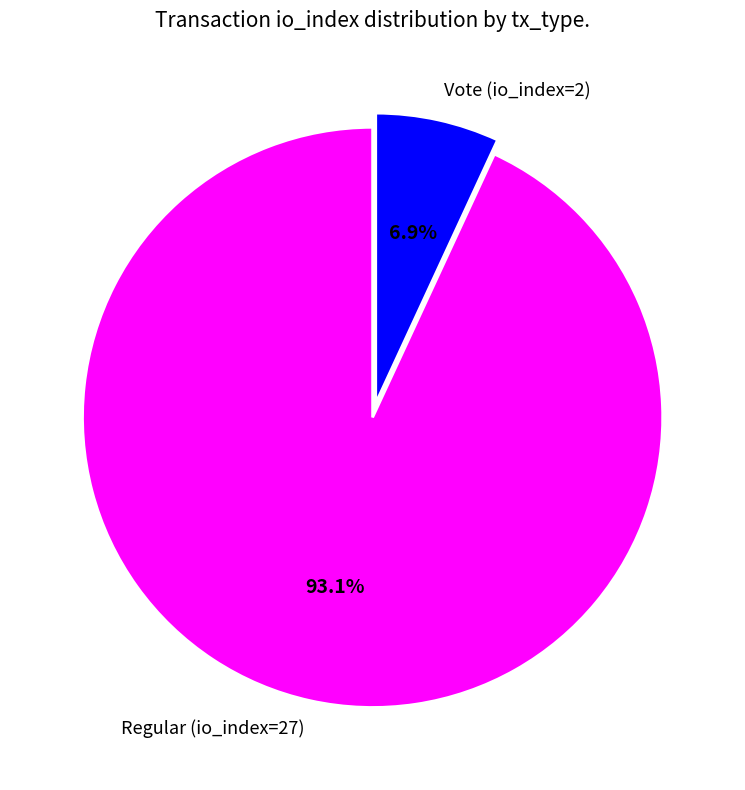

Which slice is the smallest?

Vote (io_index=2)